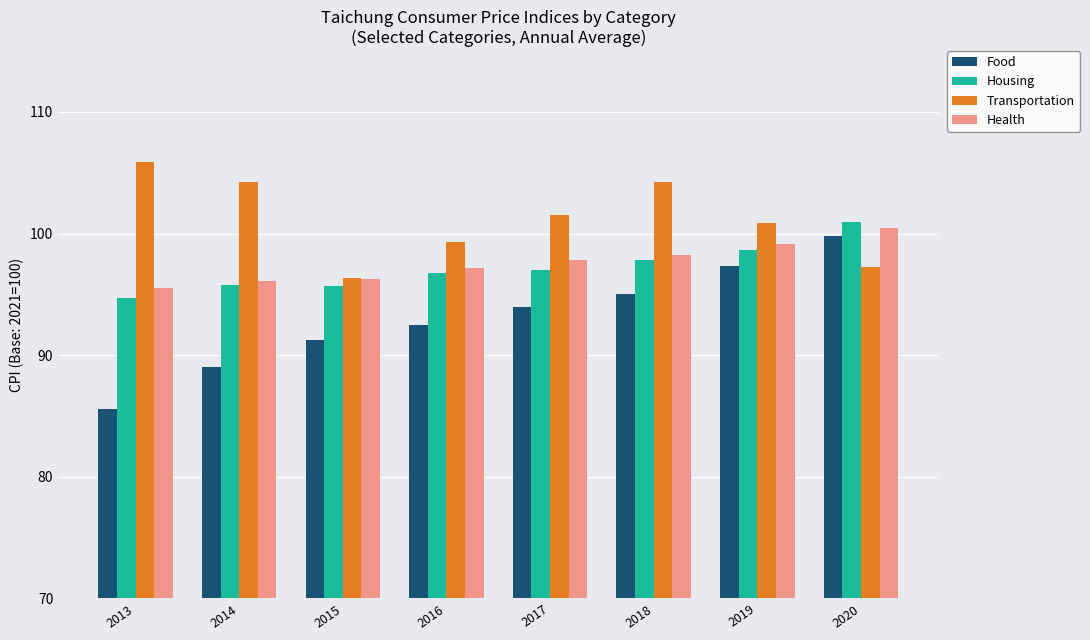

At how many categories does at least one series exceed 92?

8